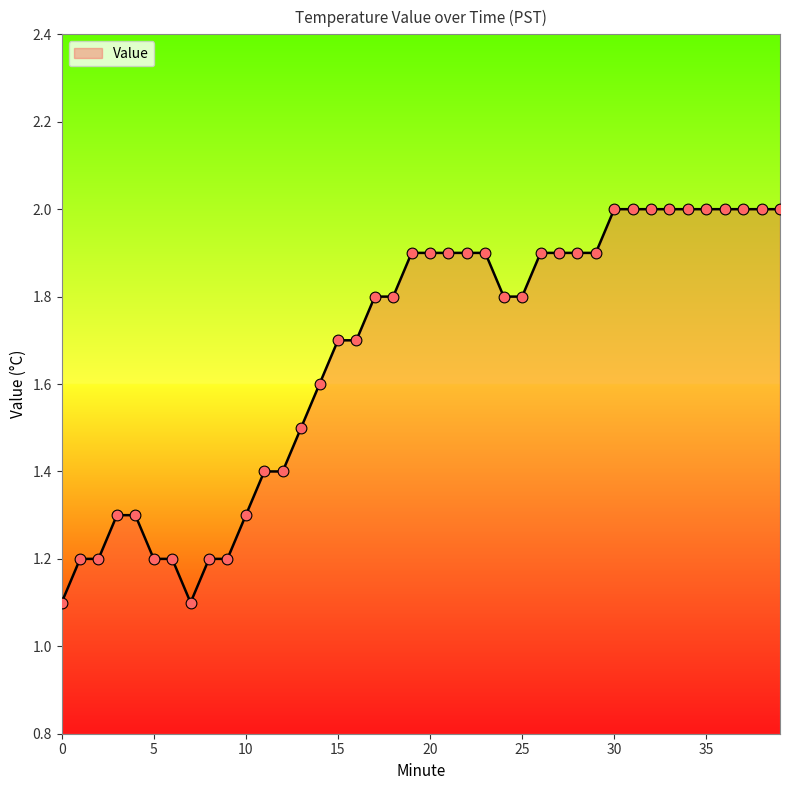

What is the difference between the maximum and minimum values?

0.9